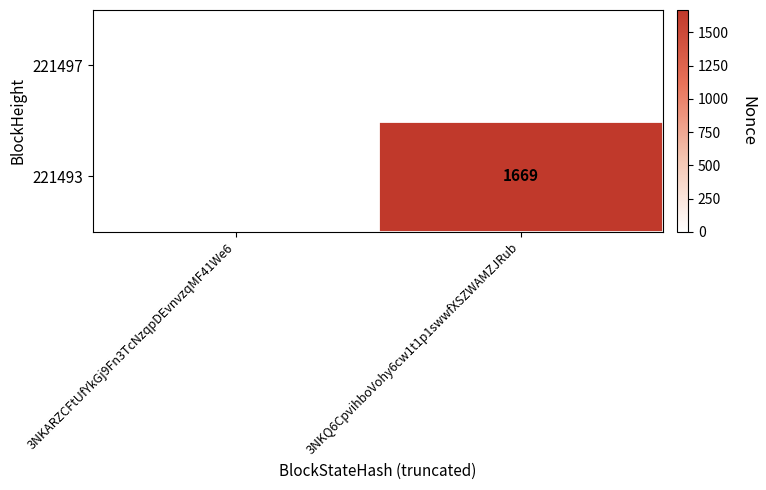

What is the sum of the 221493 values at 3NKQ6CpvihboVohy6cw1t1p1swwfXSZWAMZJRub and 3NKARZCFtUfYkGj9Fn3TcNzqpDEvnvzqMF41We6?

1669